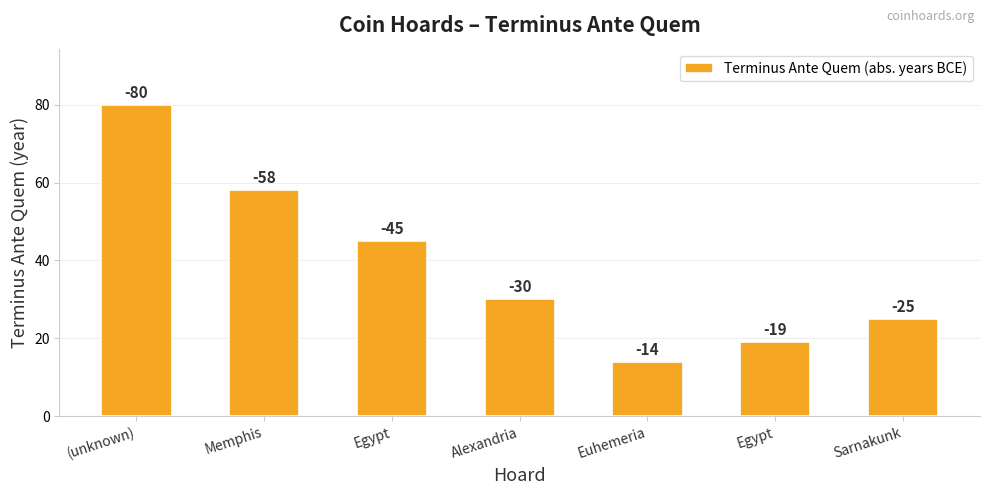

Does the chart contain any negative values?

No